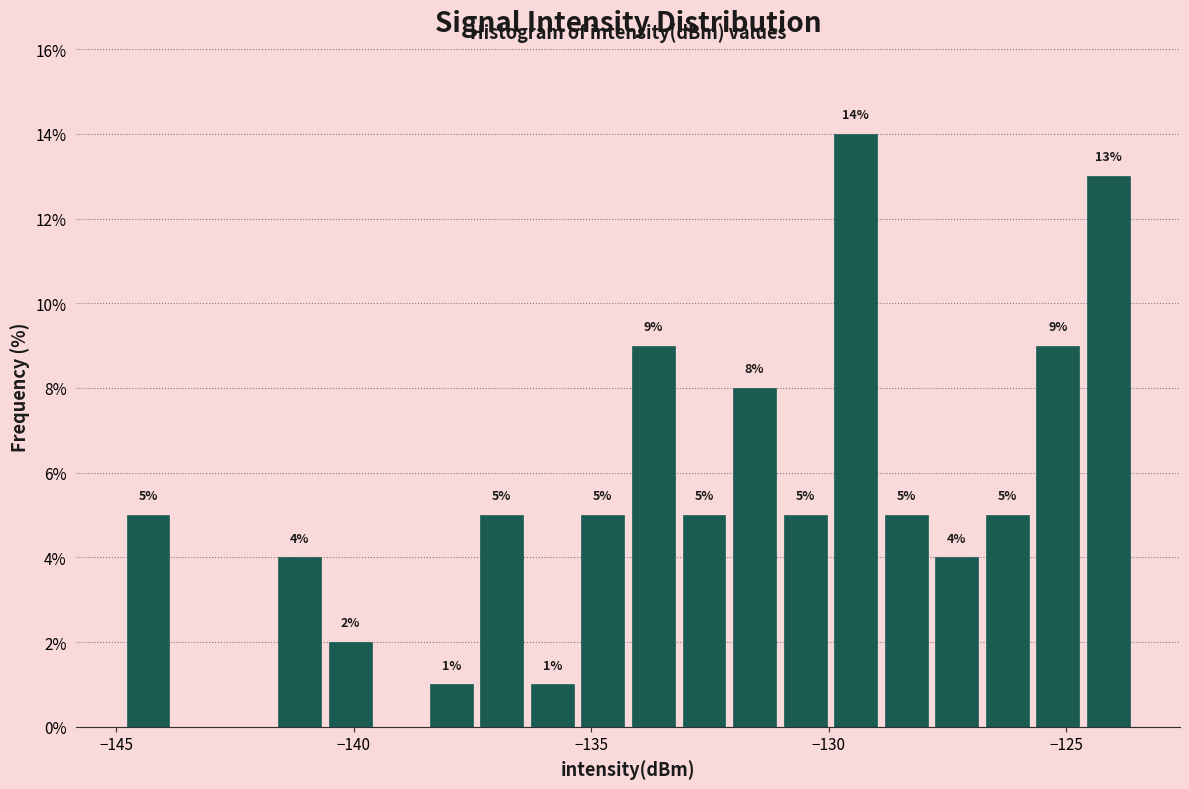

Read against the x-axis, roughly where is the centre of the tallest bar?

-129.5